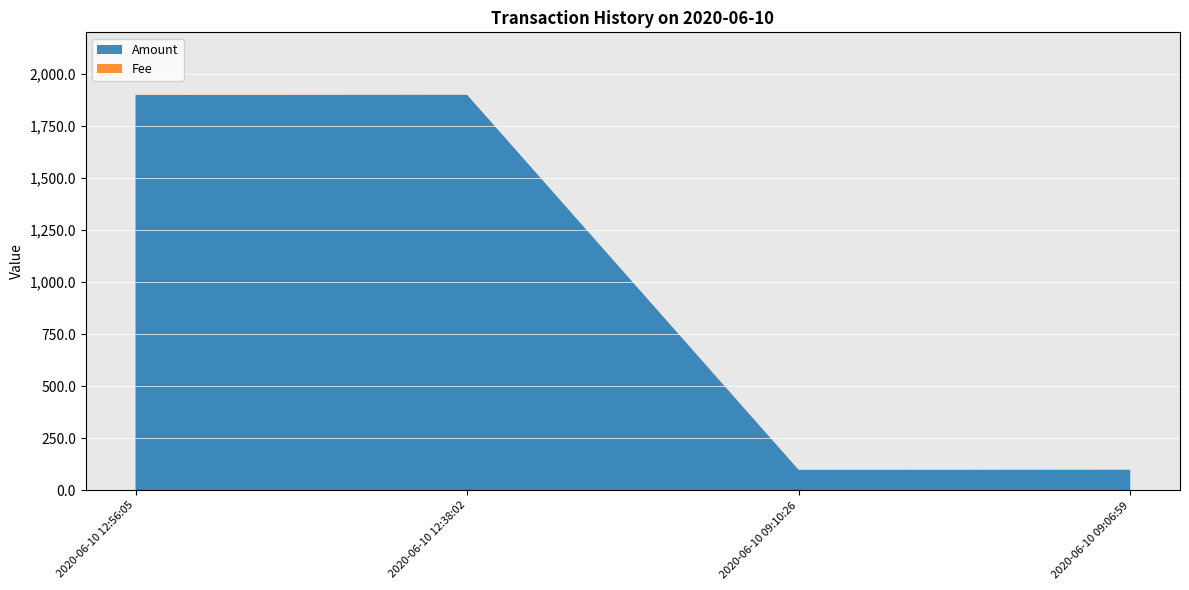

What is the average value of the Amount series?

998.9